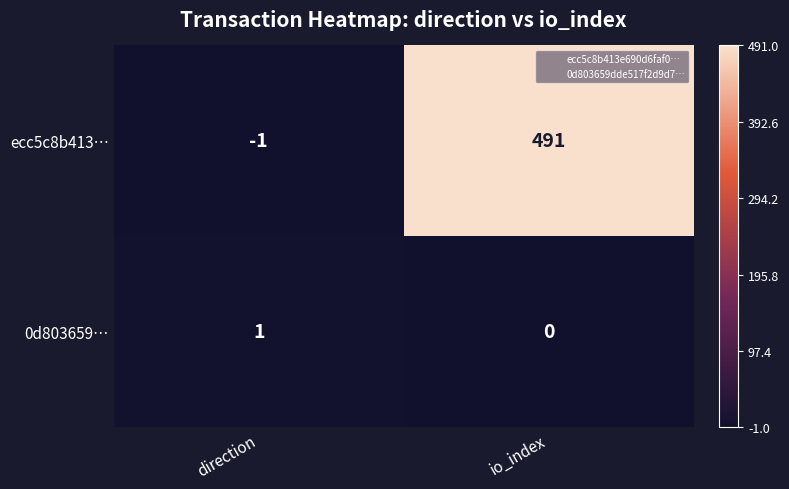

List the series in order of their peak value, lowest first.

0d803659…, ecc5c8b413…